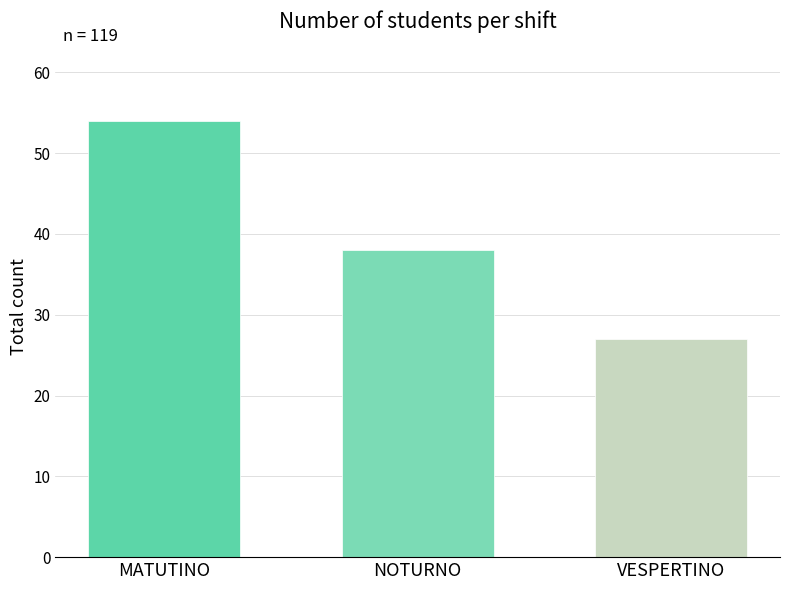

The value at VESPERTINO is 27. True or false?

True